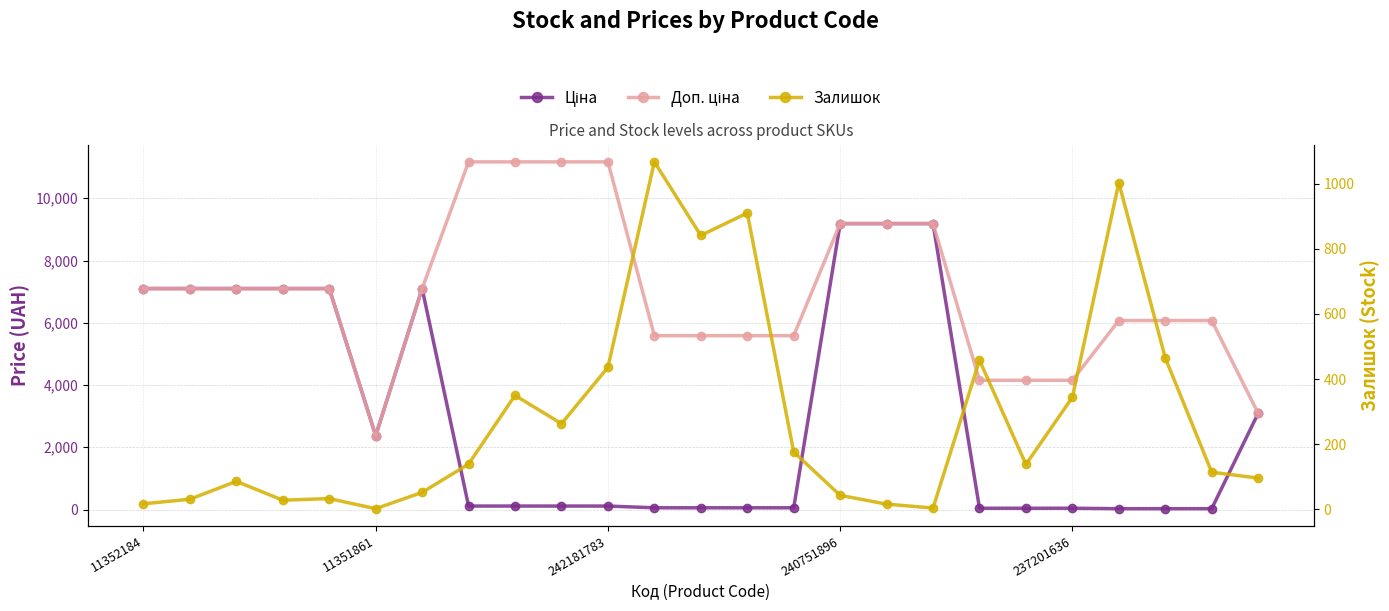

At which category is the sum across all series the highest?

240751896